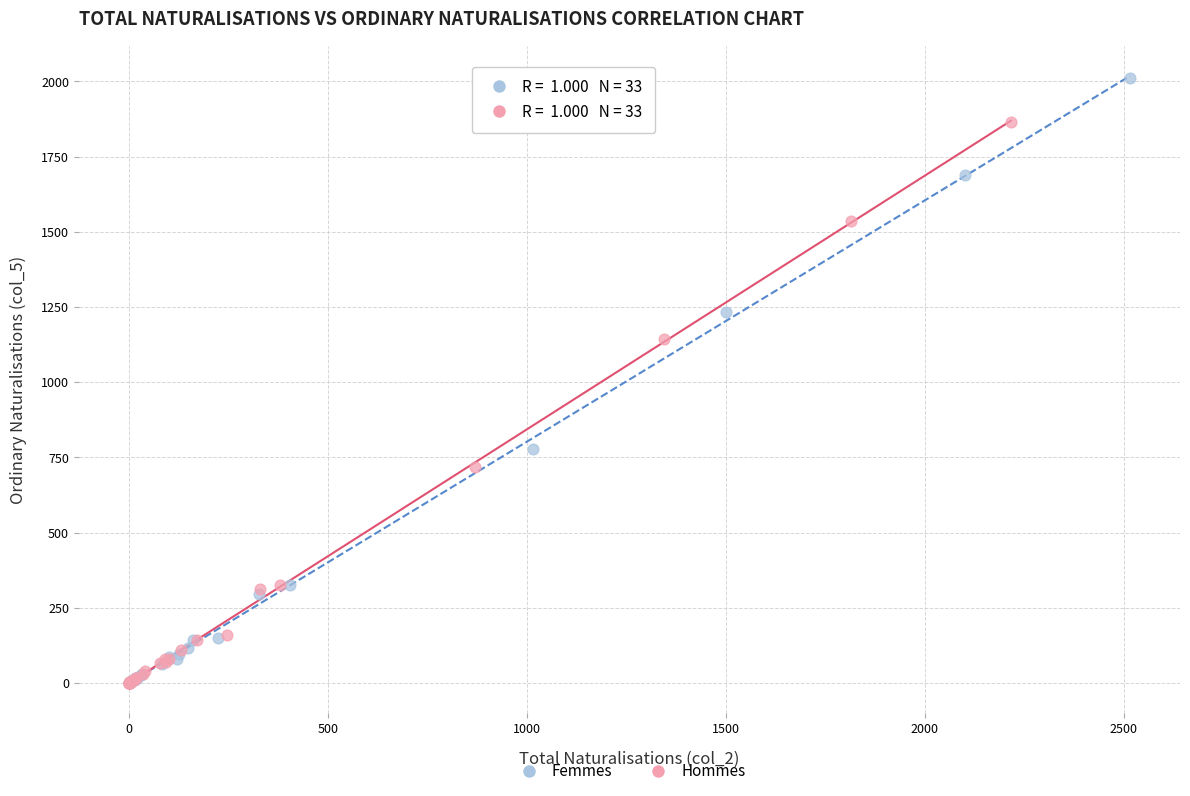

Which series contains the highest Y value?

Femmes